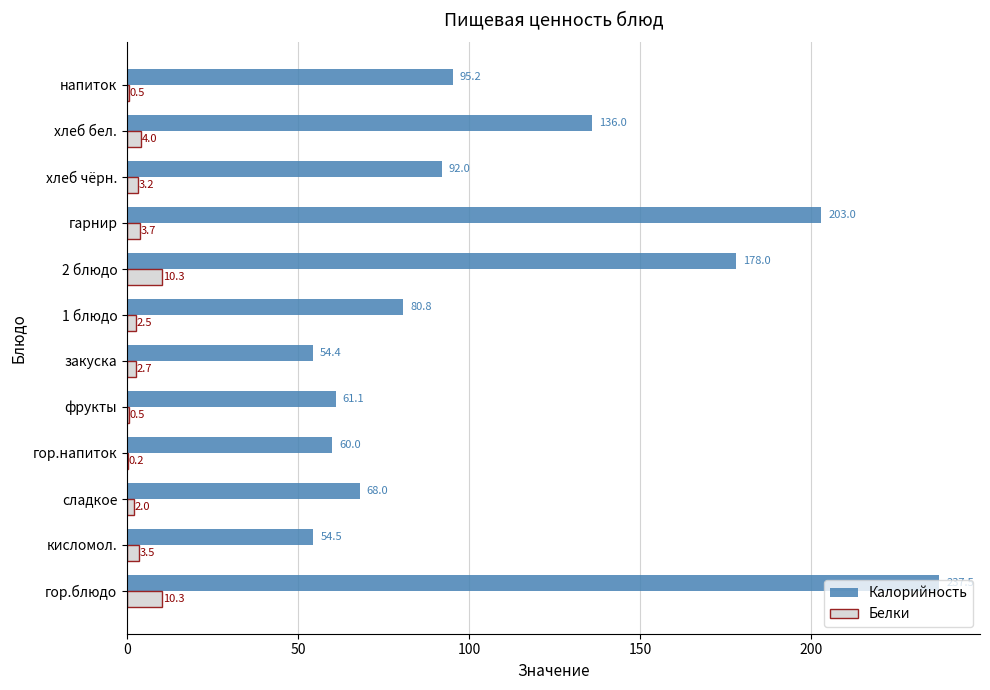

What are all the series names shown in the legend?

Калорийность, Белки